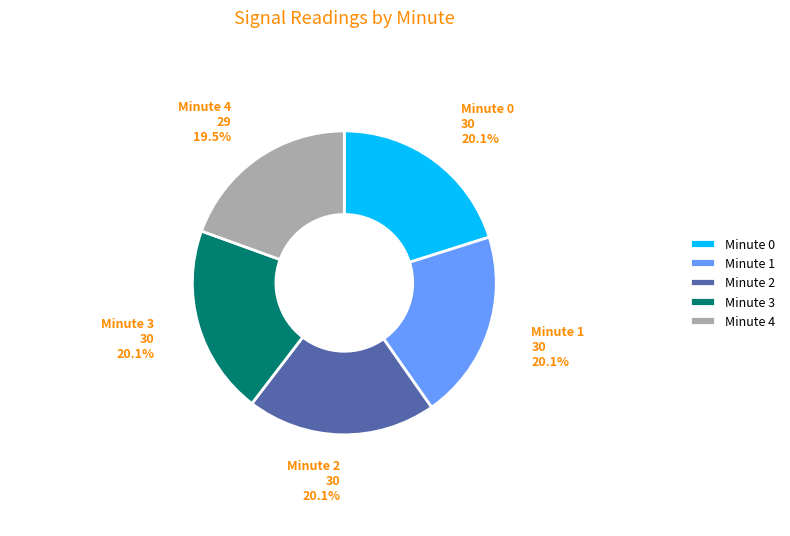

What is the smallest slice in the pie chart?

Minute 4